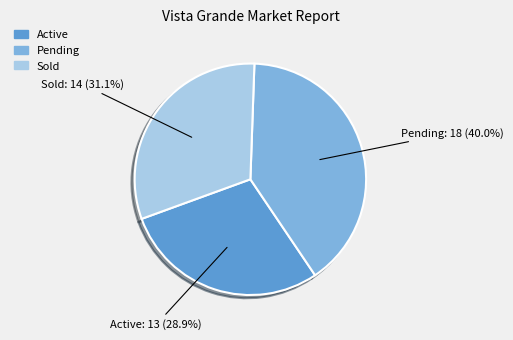

How many segments does this pie chart have?

3